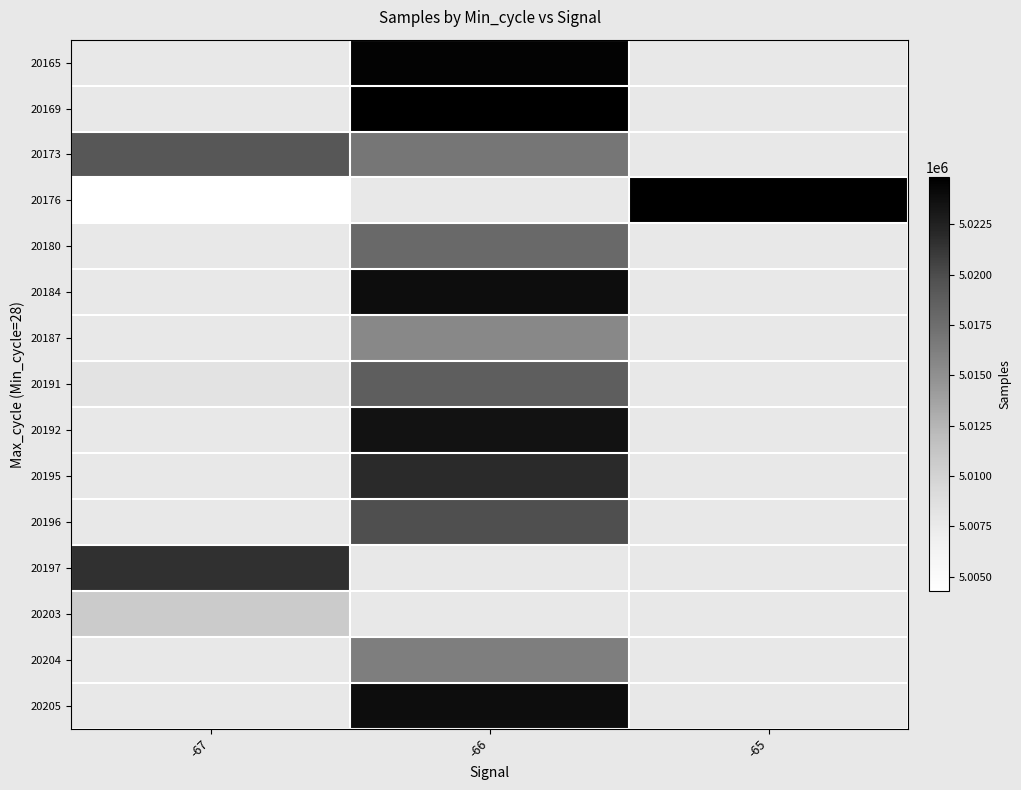

Which series has the widest spread of values?

20176